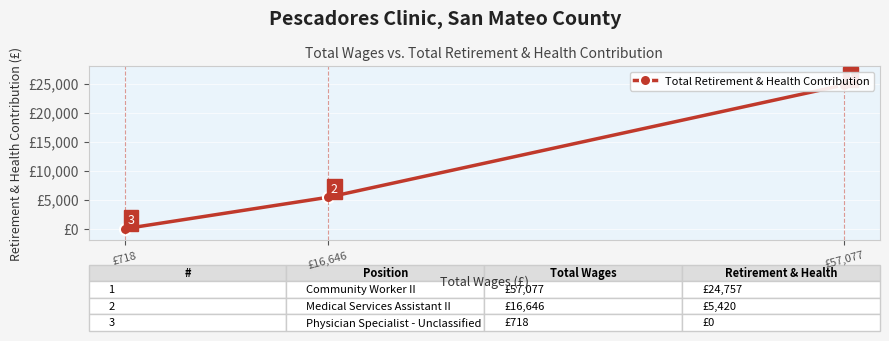

At which label does the data first exceed 5420?

£57,077